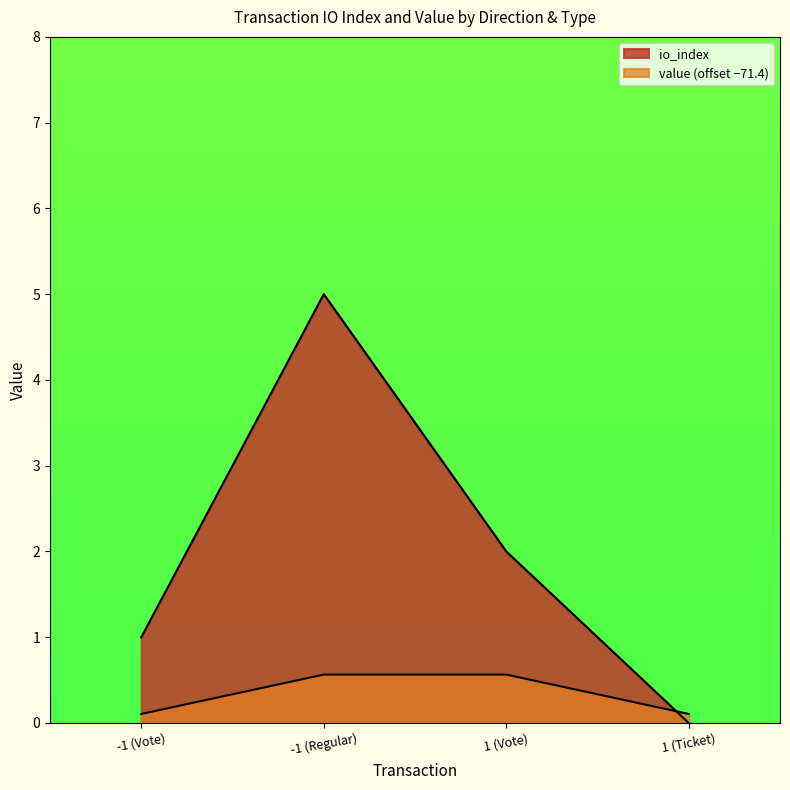

What position from the right is 1 (Vote)?

2